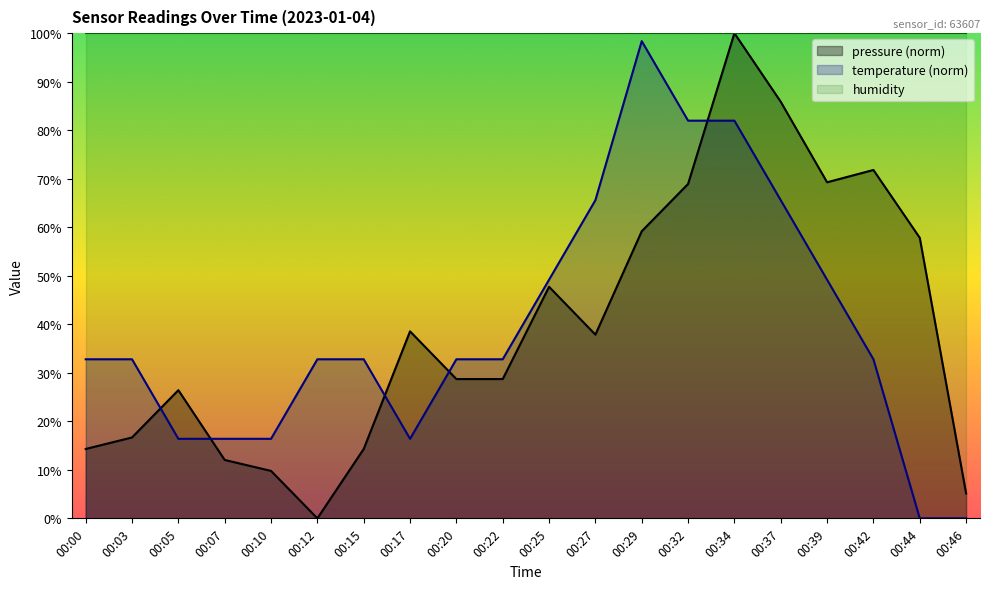

Where is the first local minimum for pressure?

00:12